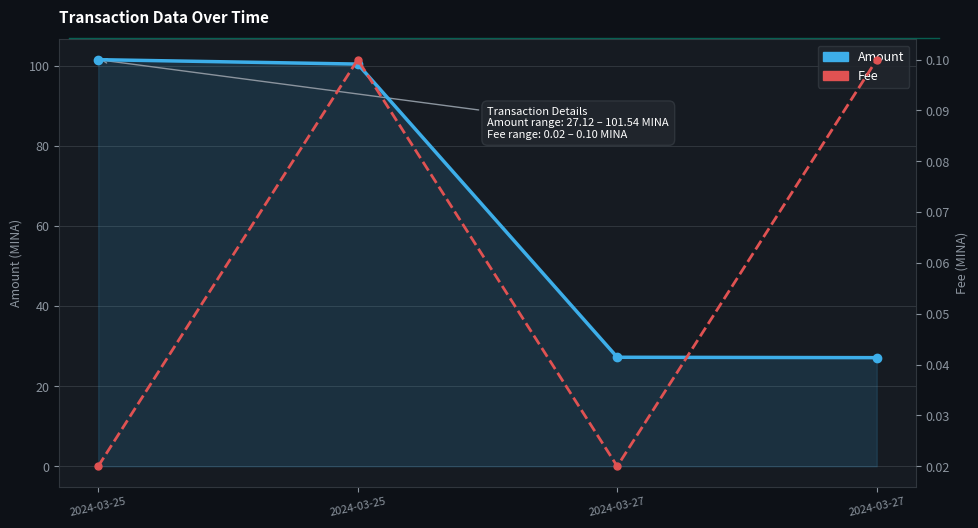

The Fee series shows 0.0 at 2024-03-27. True or false?

False